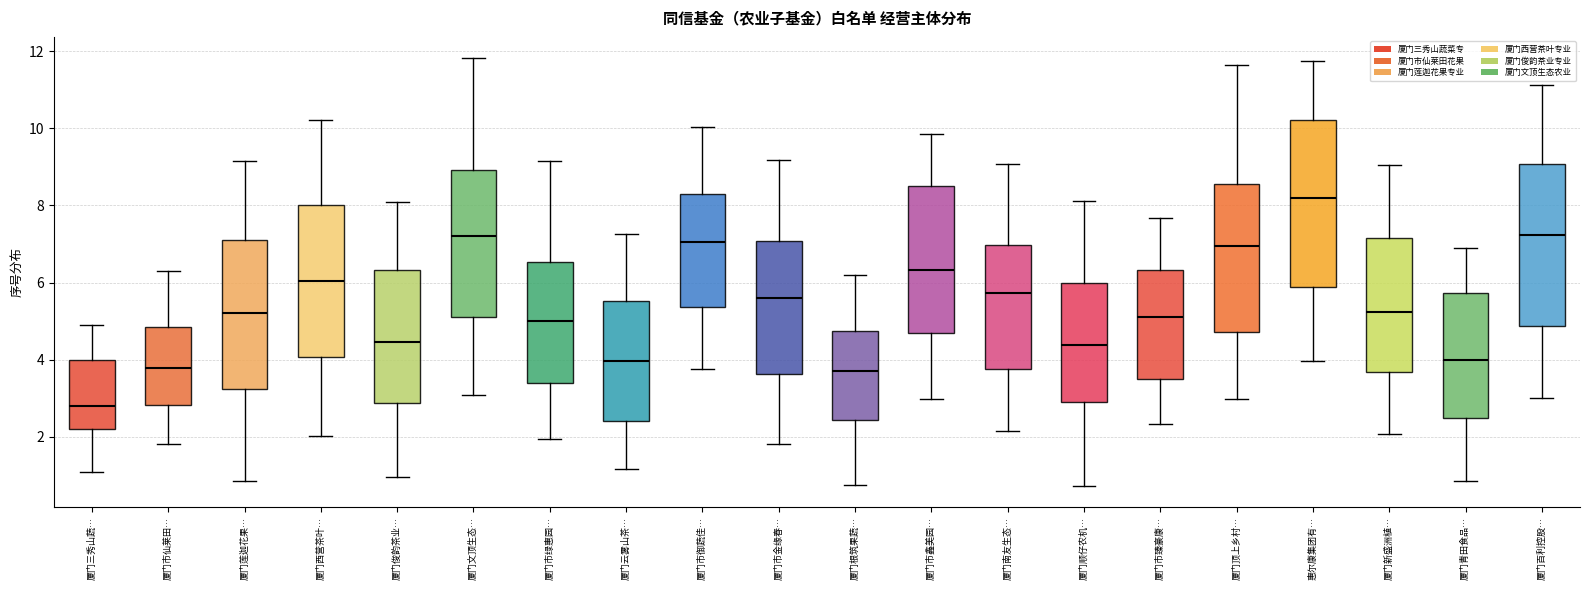

Reading left to right, transcribe this box plot: for each box, give where its median line is, the range the box spans, and where its two whiskers end, as read against the y-axis. The values are not printed on the chart, so give them approximately, as read against the axis.

厦门三秀山蔬…: median 2.8, box 2.2 to 4.0, whiskers 1.0 to 5.0
厦门市仙莱田…: median 3.8, box 2.8 to 4.8, whiskers 1.8 to 6.2
厦门莲迦花果…: median 5.2, box 3.2 to 7.2, whiskers 0.8 to 9.2
厦门西营茶叶…: median 6.0, box 4.0 to 8.0, whiskers 2.0 to 10.2
厦门俊韵茶业…: median 4.4, box 2.8 to 6.4, whiskers 1.0 to 8.0
厦门文顶生态…: median 7.2, box 5.2 to 9.0, whiskers 3.0 to 11.8
厦门市绿惠园…: median 5.0, box 3.4 to 6.6, whiskers 2.0 to 9.2
厦门云雾山茶…: median 4.0, box 2.4 to 5.6, whiskers 1.2 to 7.2
厦门市御蔬佳…: median 7.0, box 5.4 to 8.2, whiskers 3.8 to 10.0
厦门市金缘春…: median 5.6, box 3.6 to 7.0, whiskers 1.8 to 9.2
厦门根筑果蔬…: median 3.6, box 2.4 to 4.8, whiskers 0.8 to 6.2
厦门市鑫美园…: median 6.4, box 4.6 to 8.6, whiskers 3.0 to 9.8
厦门南友生态…: median 5.8, box 3.8 to 7.0, whiskers 2.2 to 9.0
厦门顺仔农机…: median 4.4, box 3.0 to 6.0, whiskers 0.8 to 8.2
厦门市臻豪康…: median 5.2, box 3.4 to 6.4, whiskers 2.4 to 7.6
厦门顶上乡村…: median 7.0, box 4.8 to 8.6, whiskers 3.0 to 11.6
惠尔康集团有…: median 8.2, box 5.8 to 10.2, whiskers 4.0 to 11.8
厦门新盛洲植…: median 5.2, box 3.6 to 7.2, whiskers 2.0 to 9.0
厦门青田食品…: median 4.0, box 2.4 to 5.8, whiskers 0.8 to 6.8
厦门百利控股…: median 7.2, box 4.8 to 9.0, whiskers 3.0 to 11.2